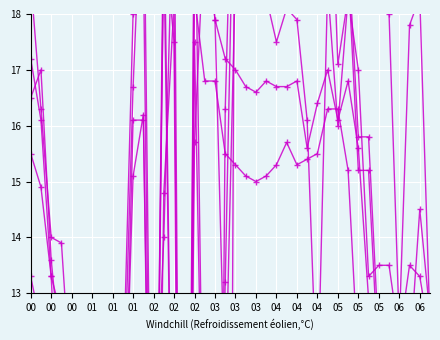

What is the difference between the second highest and second lowest values in the col_9 series?

30.7